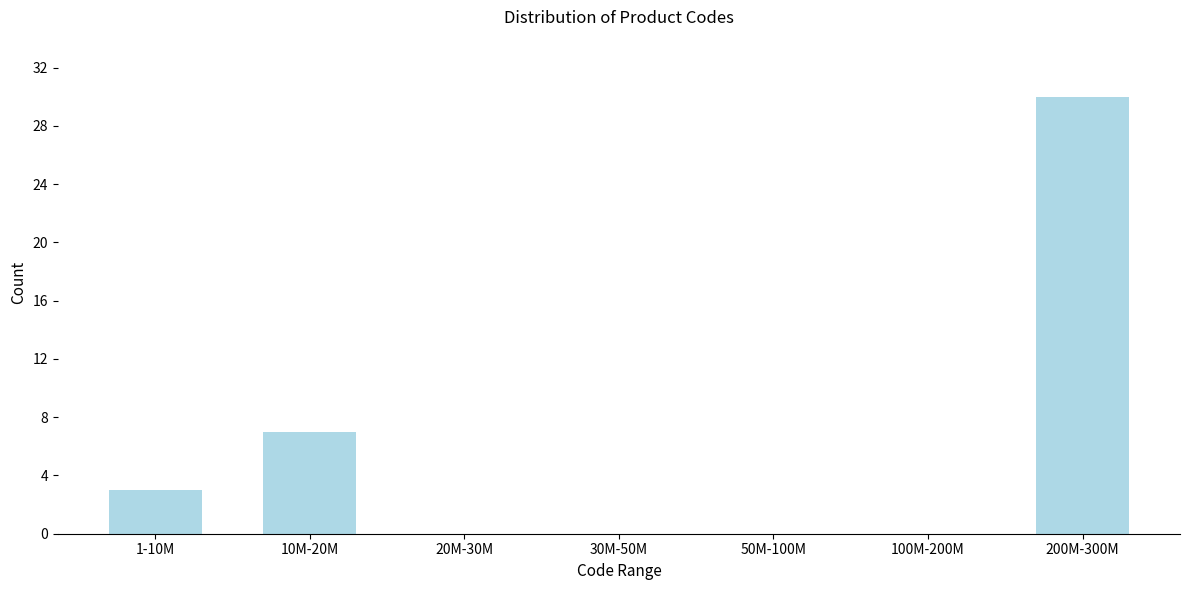

Reading left to right, extract all data points from this chart.

1-10M=3	10M-20M=7	20M-30M=0	30M-50M=0	50M-100M=0	100M-200M=0	200M-300M=30